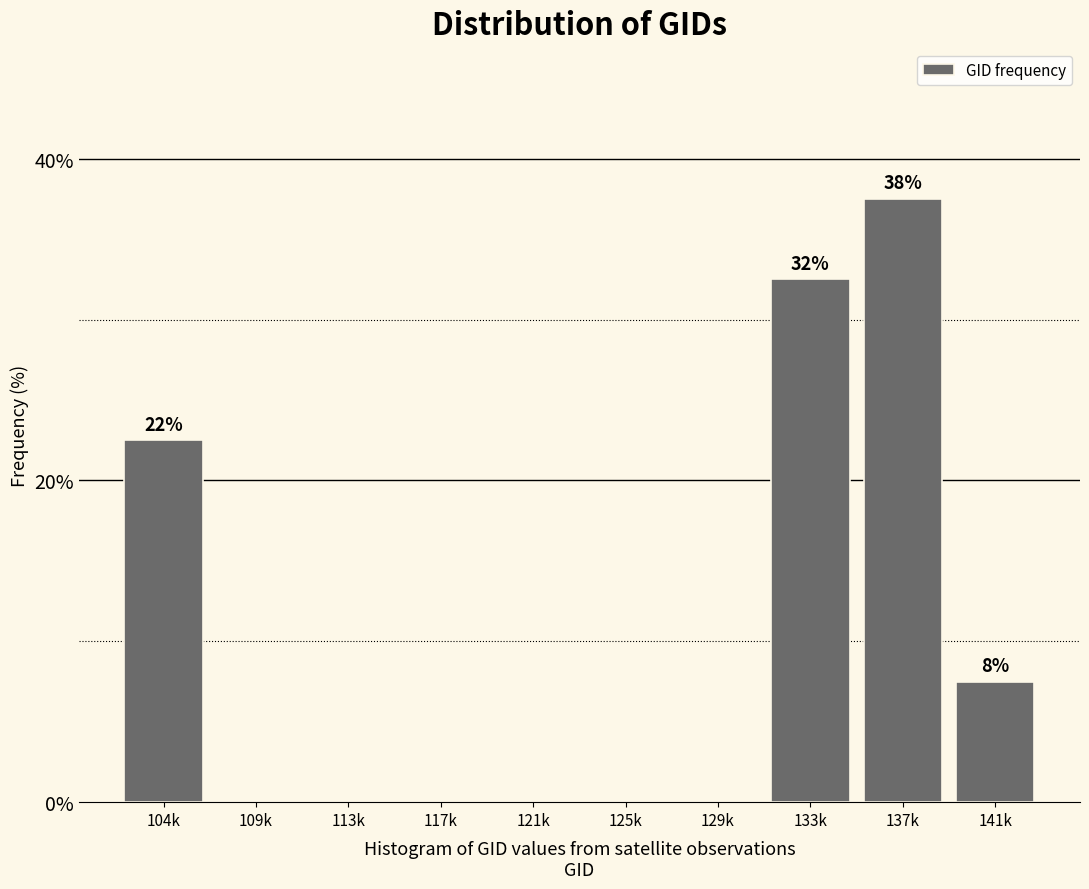

Reading left to right, what are all the values shown in this chart?

104k=22.5	109k=0.0	113k=0.0	117k=0.0	121k=0.0	125k=0.0	129k=0.0	133k=32.5	137k=37.5	141k=7.5